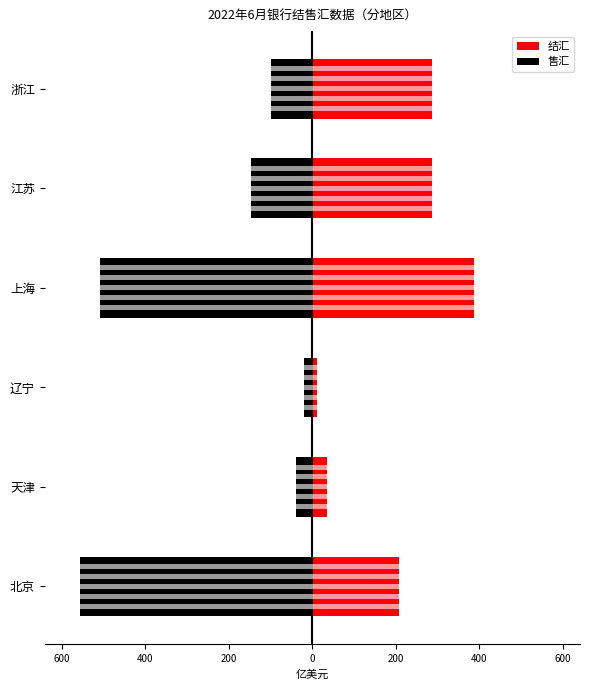

At how many categories does at least one series exceed -422?

6